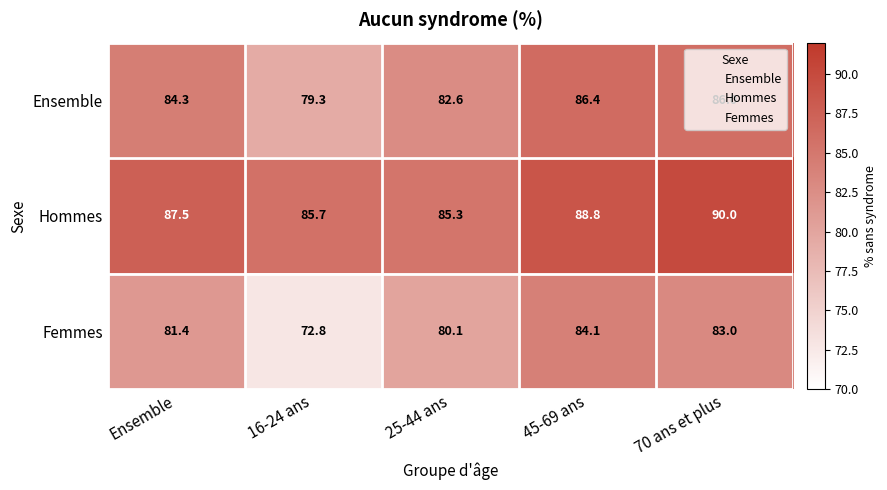

At which label is Ensemble closest to 82?

25-44 ans